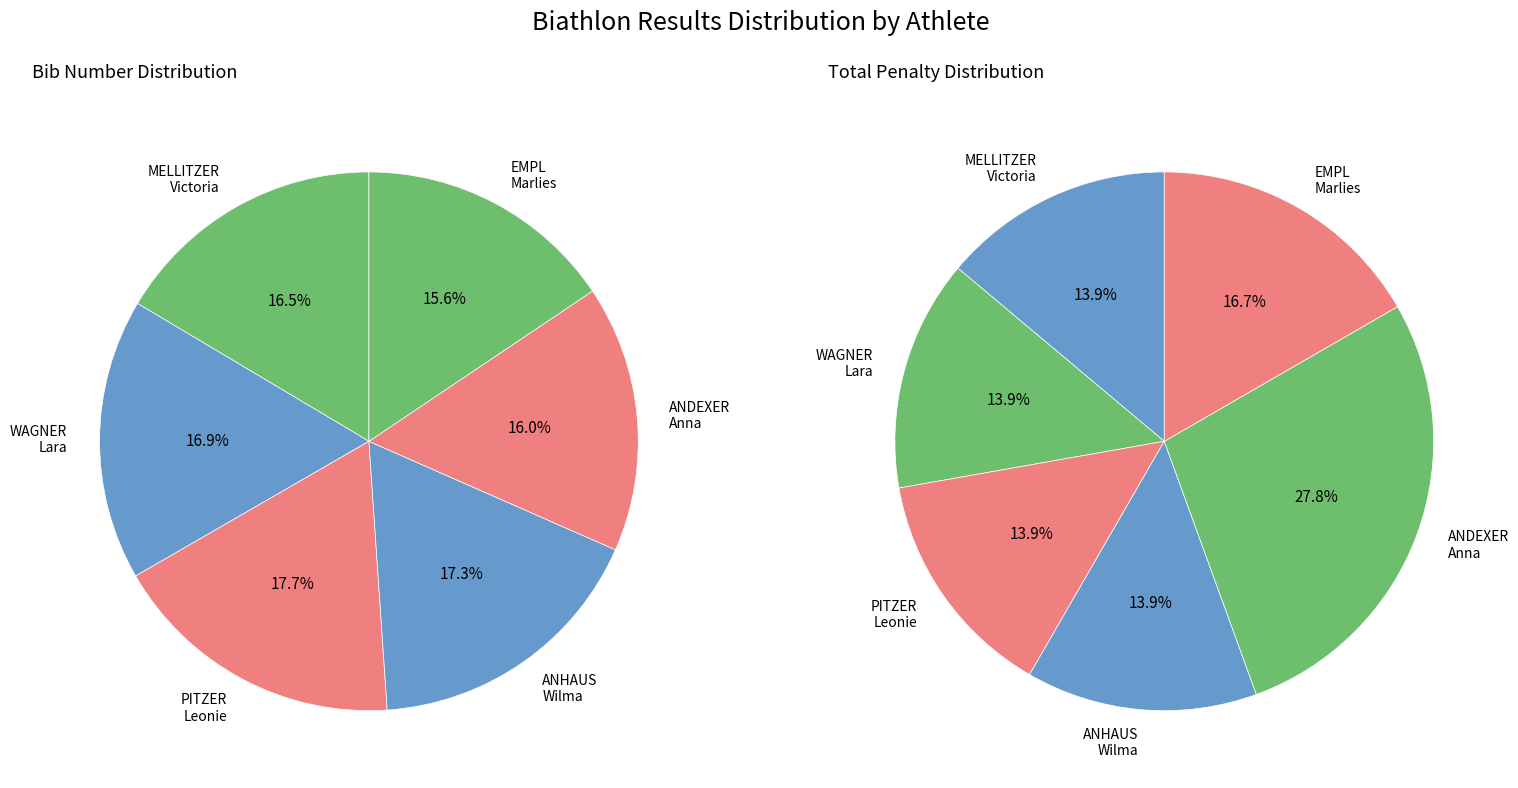

Does WAGNER Lara represent more than half of the total?

No